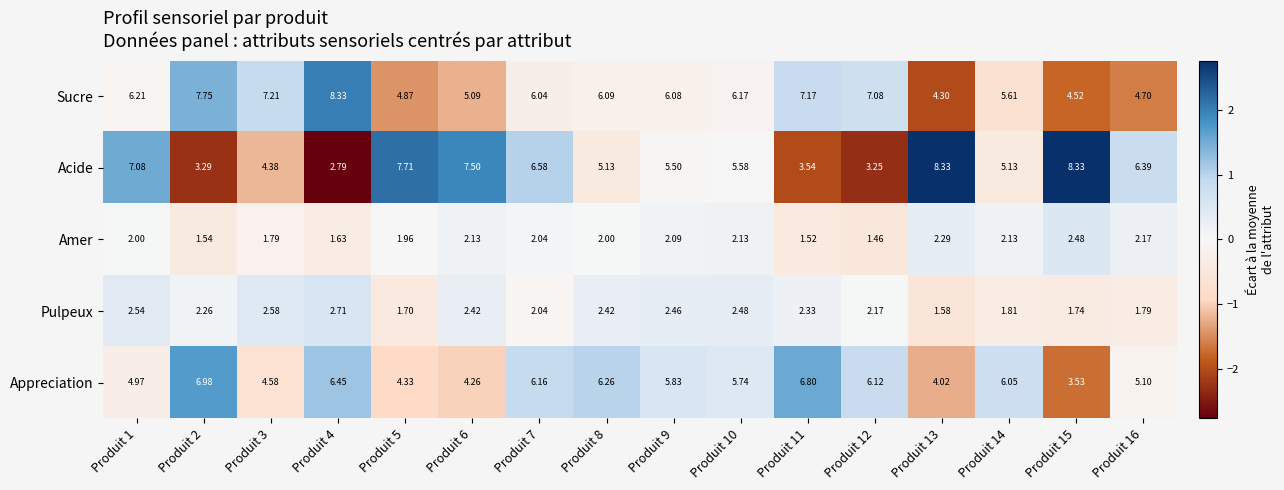

Which series has the largest total across all categories?

Sucre